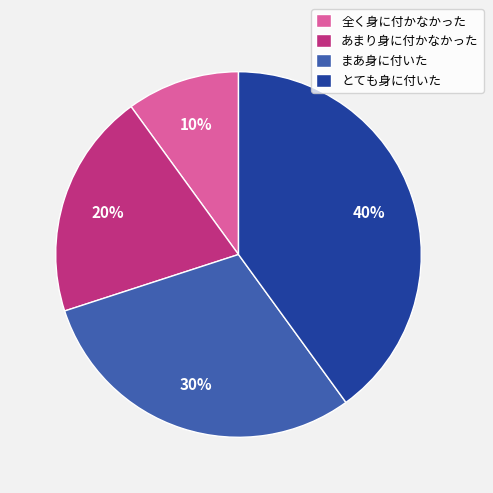

Is the sum of あまり身に付かなかった and 全く身に付かなかった greater than half?

No